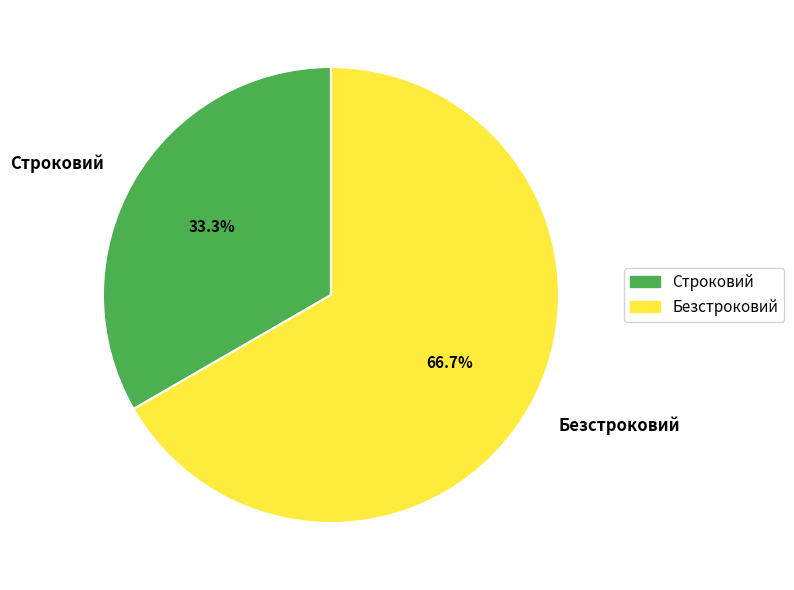

To the nearest percent, what portion does Строковий represent?

33%